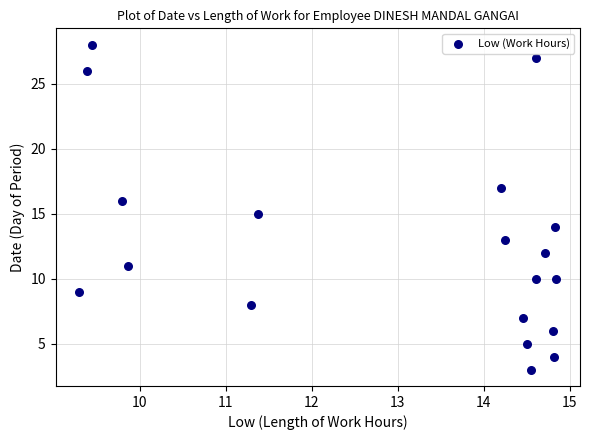

What is the range of Y values (max minus min)?

25